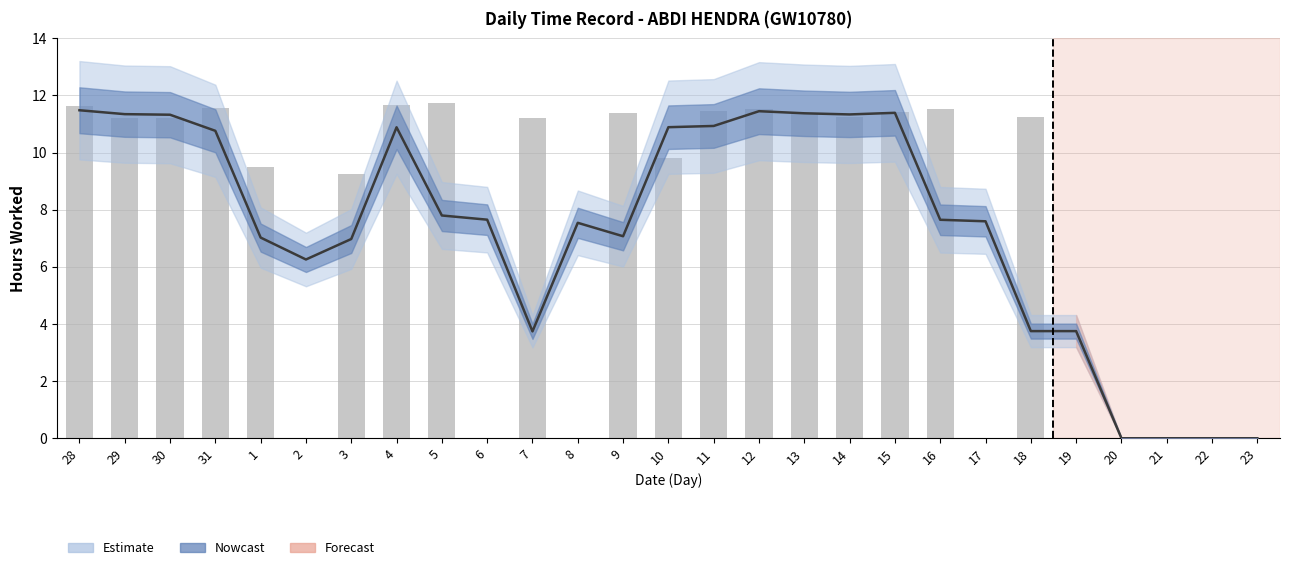

Rank the categories by value from lowest to highest.

2, 6, 8, 17, 19, 20, 21, 22, 23, 3, 1, 10, 29, 30, 7, 14, 18, 13, 9, 15, 11, 12, 16, 31, 28, 4, 5